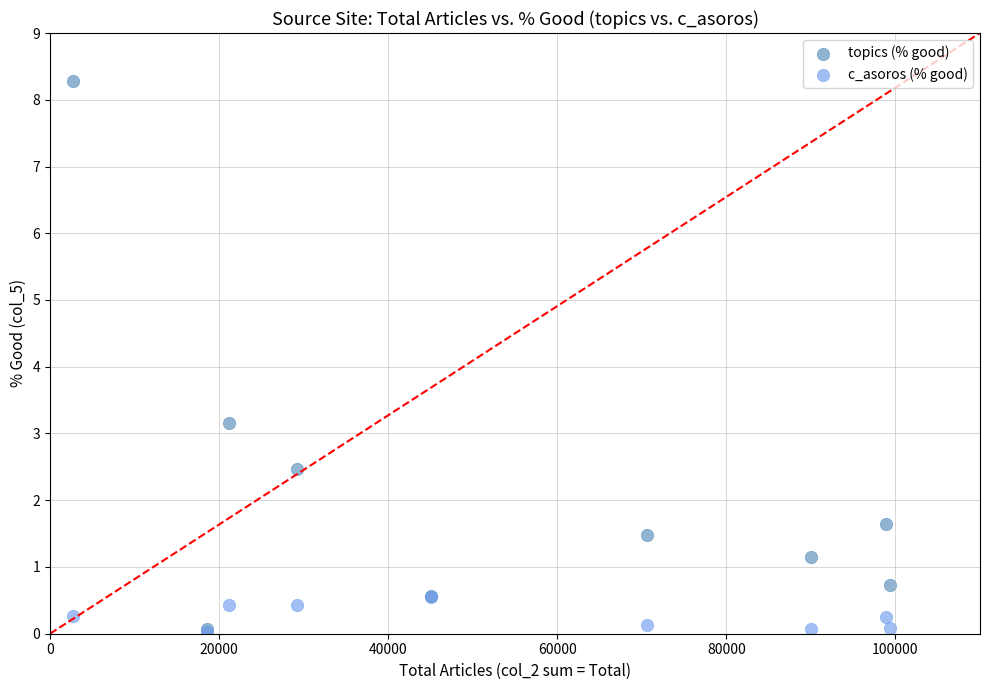

What are all the series names shown in the legend?

topics (% good), c_asoros (% good)